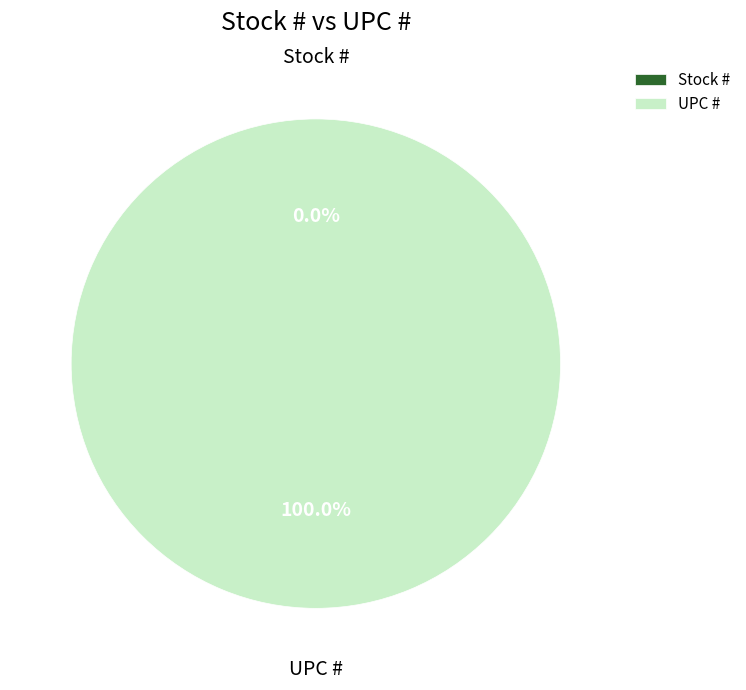

Count the number of slices in the pie.

2